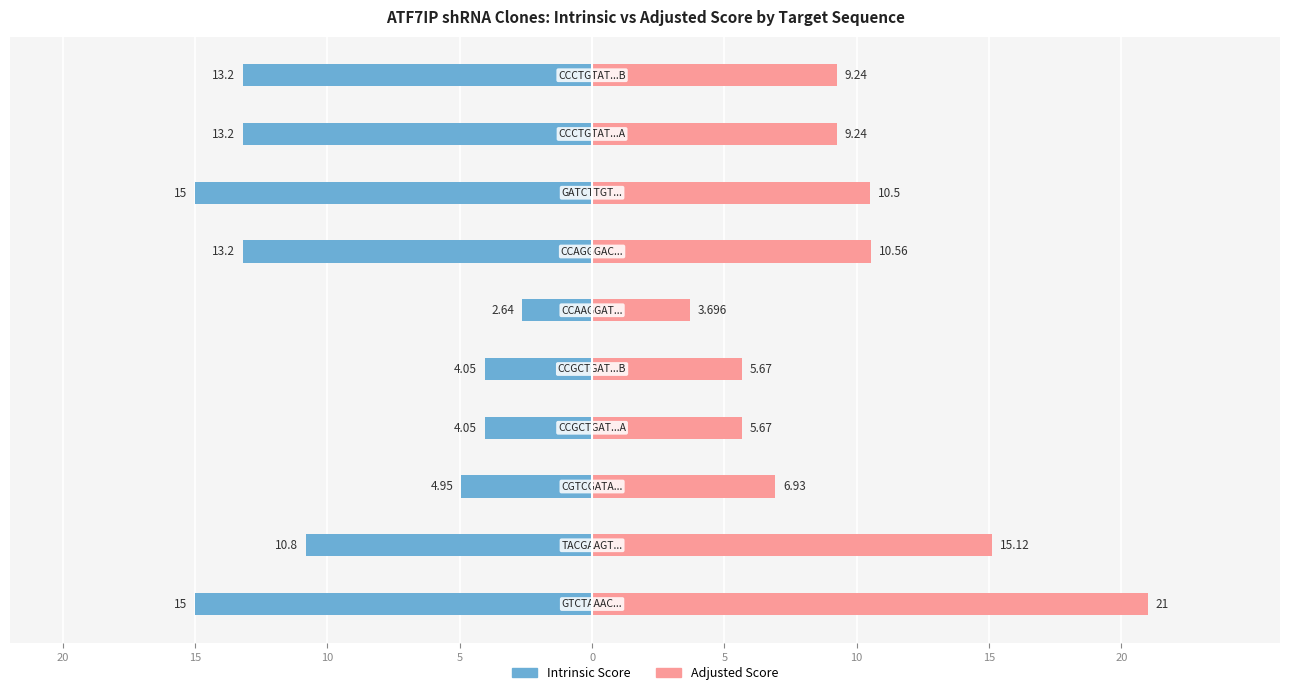

What is the average value of the Intrinsic Score series?

-9.6